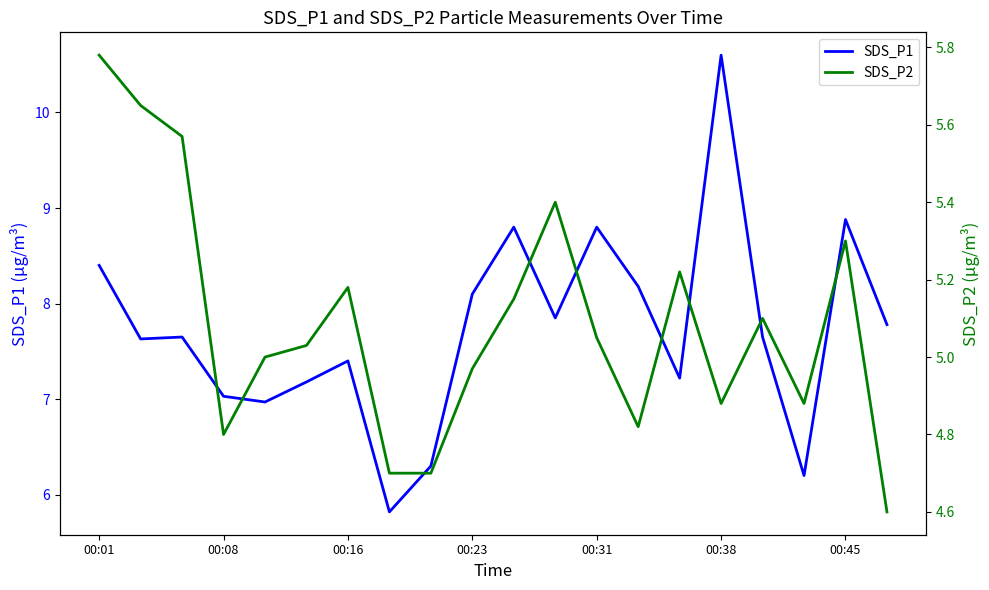

The SDS_P2 series shows 6.9 at 19. True or false?

False